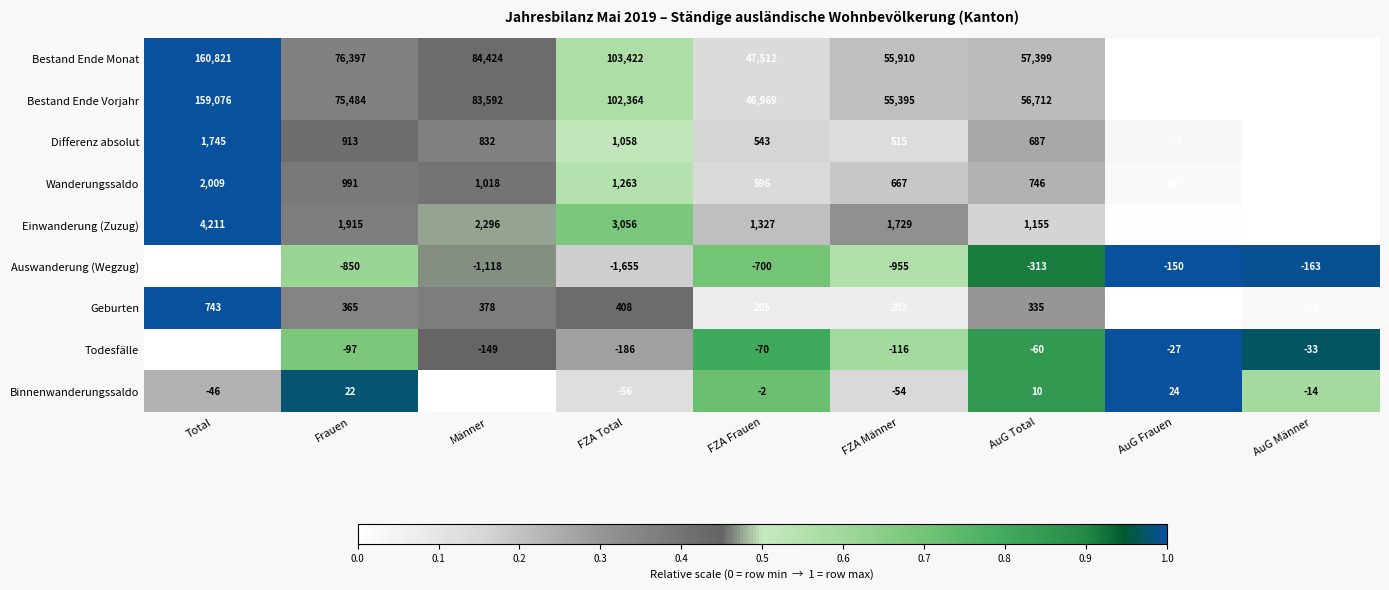

What is the sum of all Auswanderung (Wegzug) values?

-7872